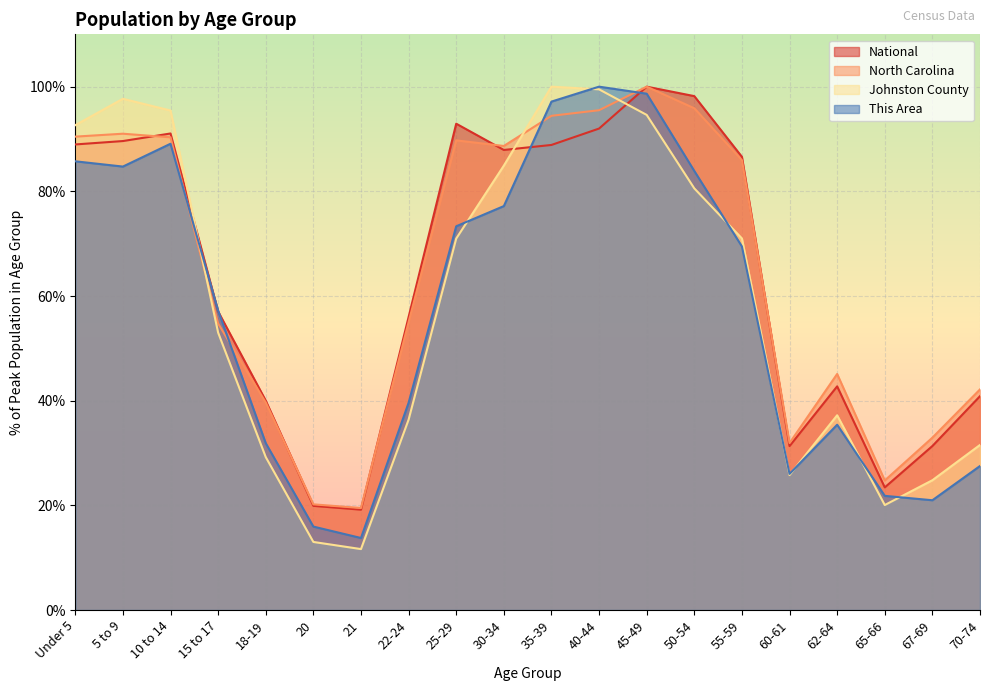

Is it true that North Carolina equals 45.1 at 62-64?

True